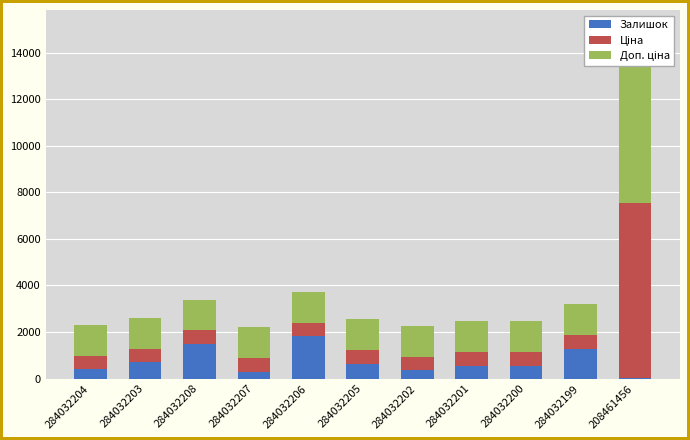

At how many categories does at least one series exceed 3732?

1